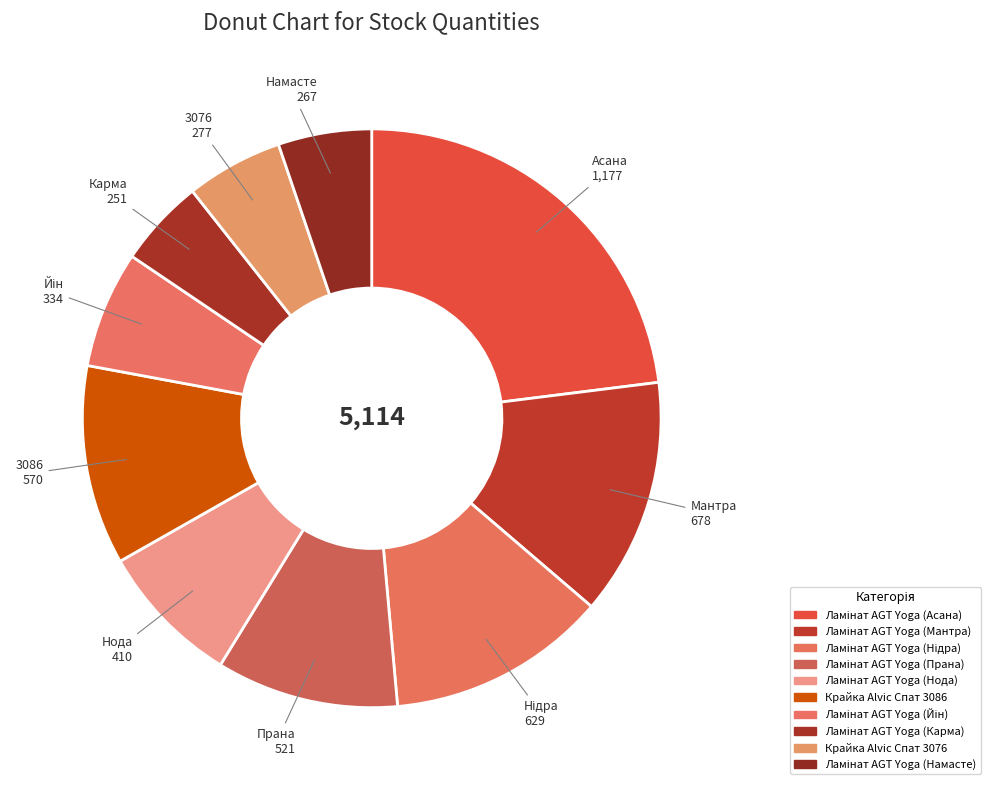

Does Ламінат AGT Yoga (Нідра) represent more than half of the total?

No